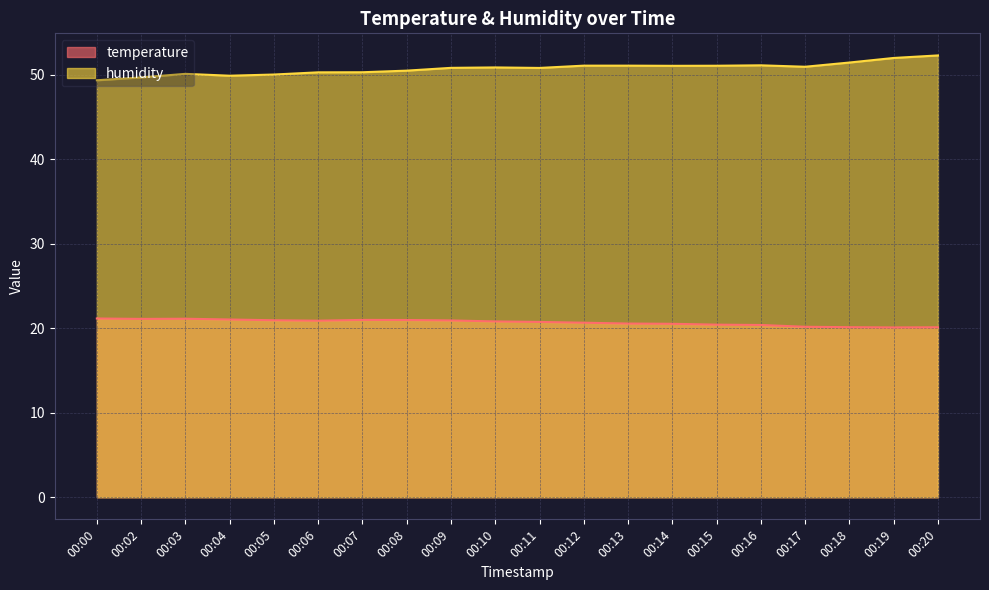

True or false: temperature and humidity intersect in this chart.

False